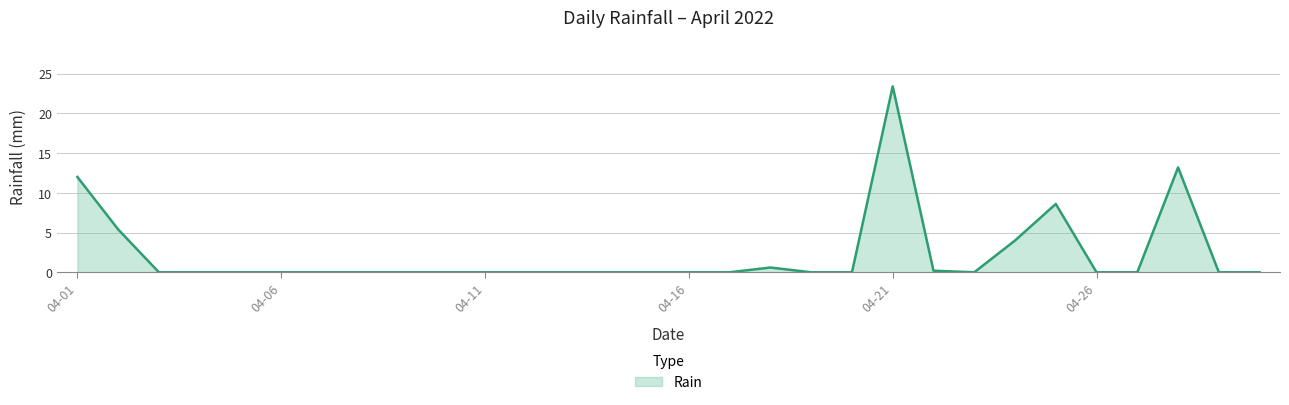

What is the difference between the maximum and minimum values?

23.4